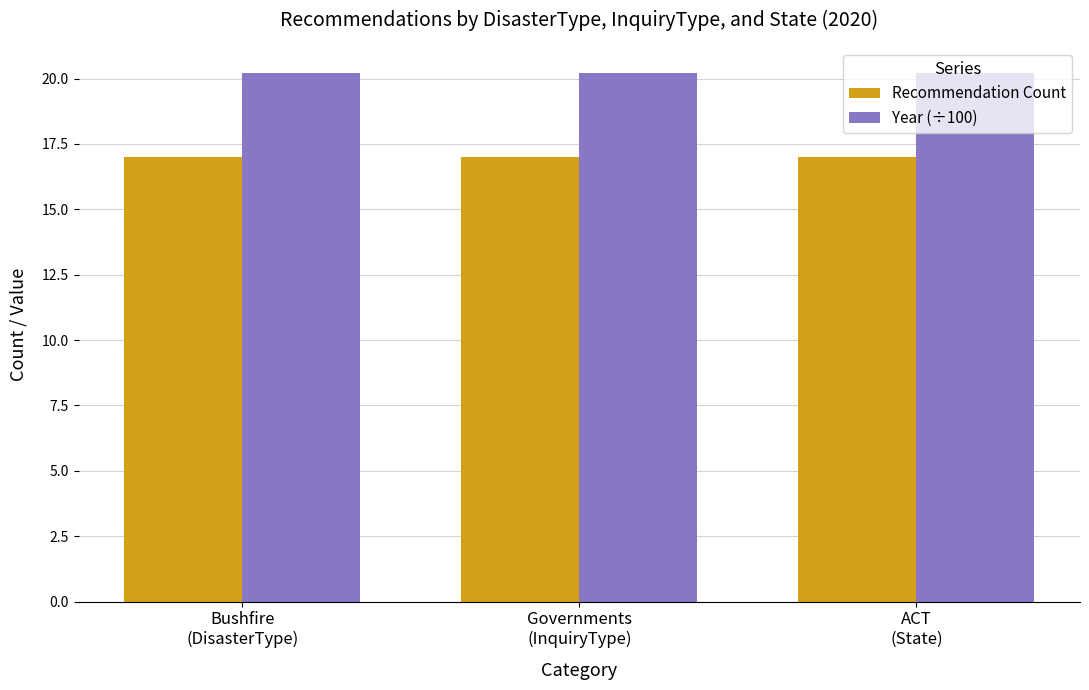

What is the lowest value of the Recommendation Count series?

17.0